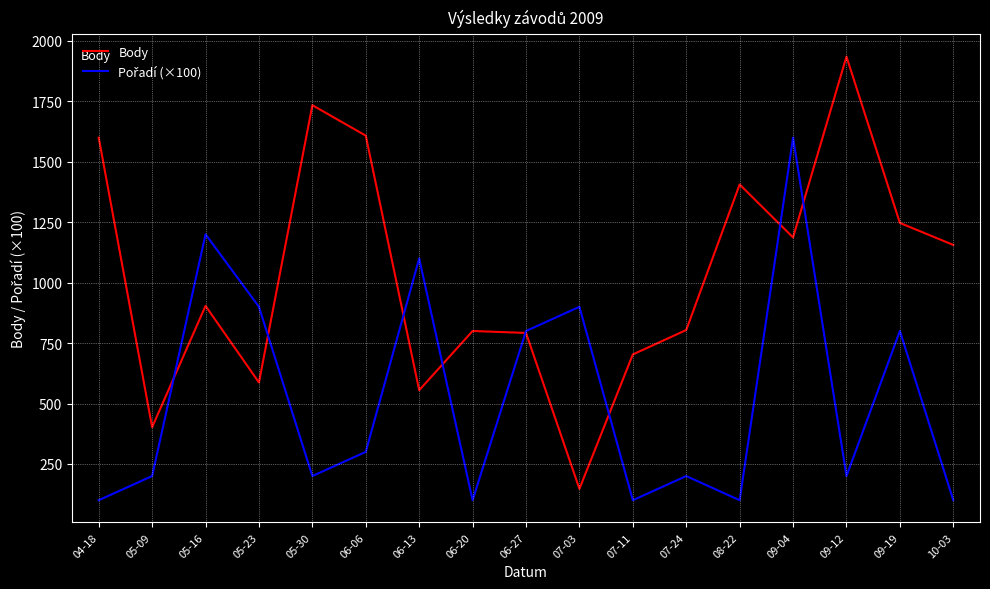

Which series has the largest total across all categories?

Body